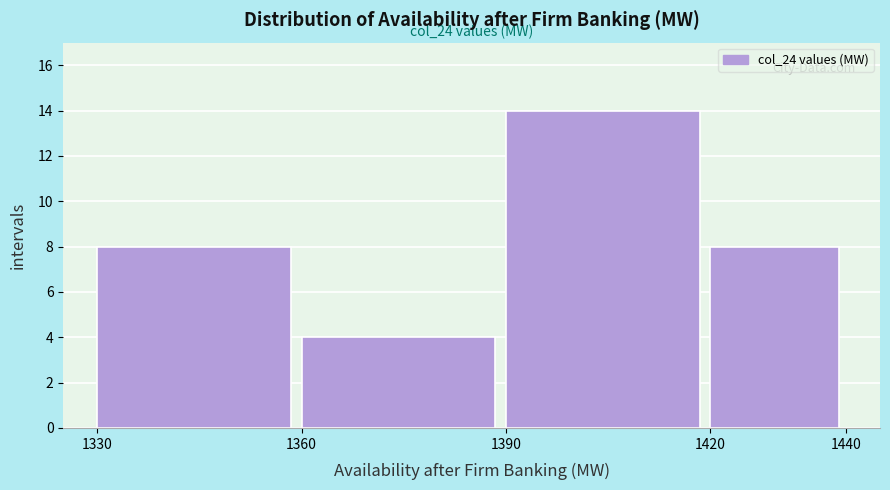

Which range on the x-axis has the tallest bar?

1390 to 1420